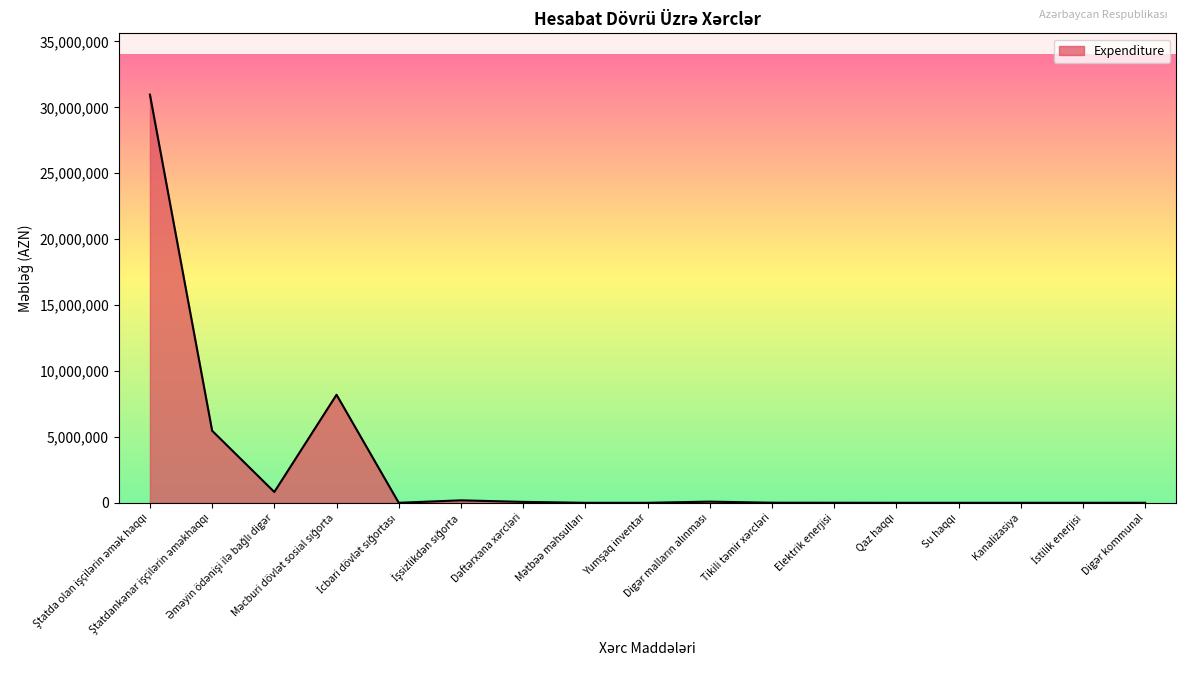

What is the difference between the maximum and minimum values?

30966905